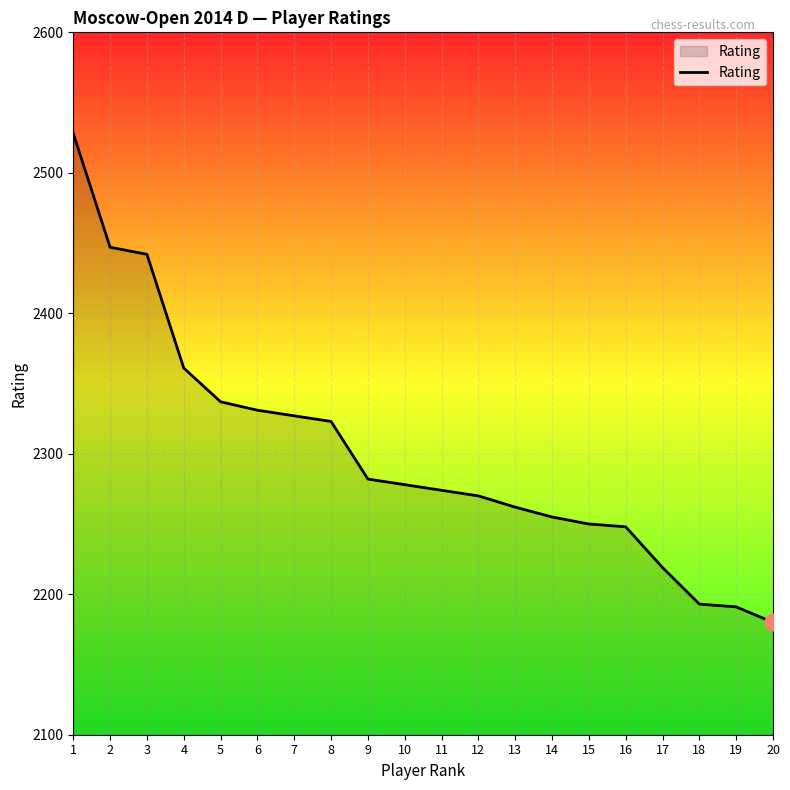

The value at 7 is 2327. True or false?

True